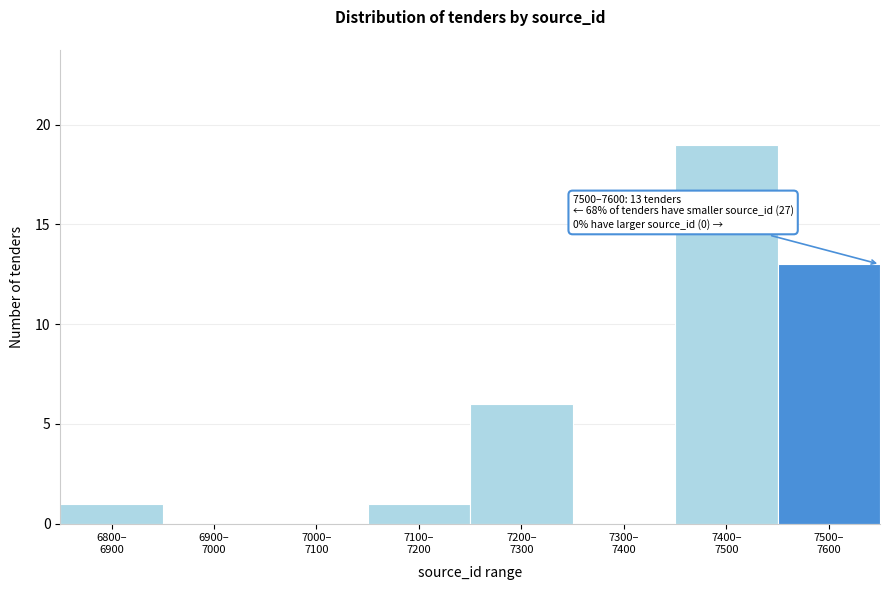

What is the sum of all values?

40